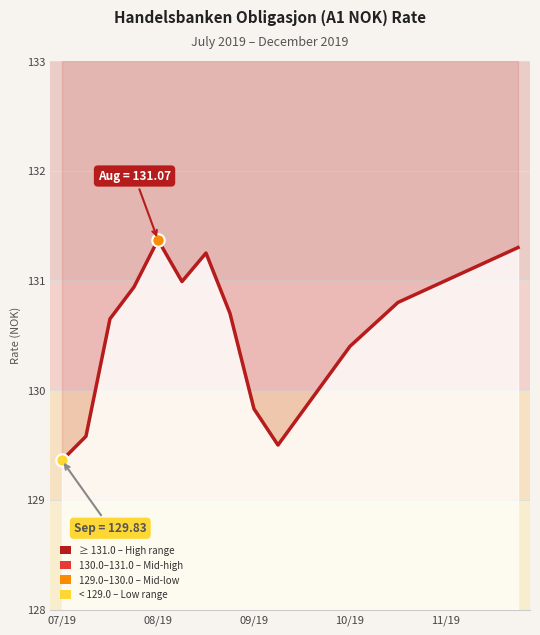

Between 13 and 10/19, which is larger?

10/19